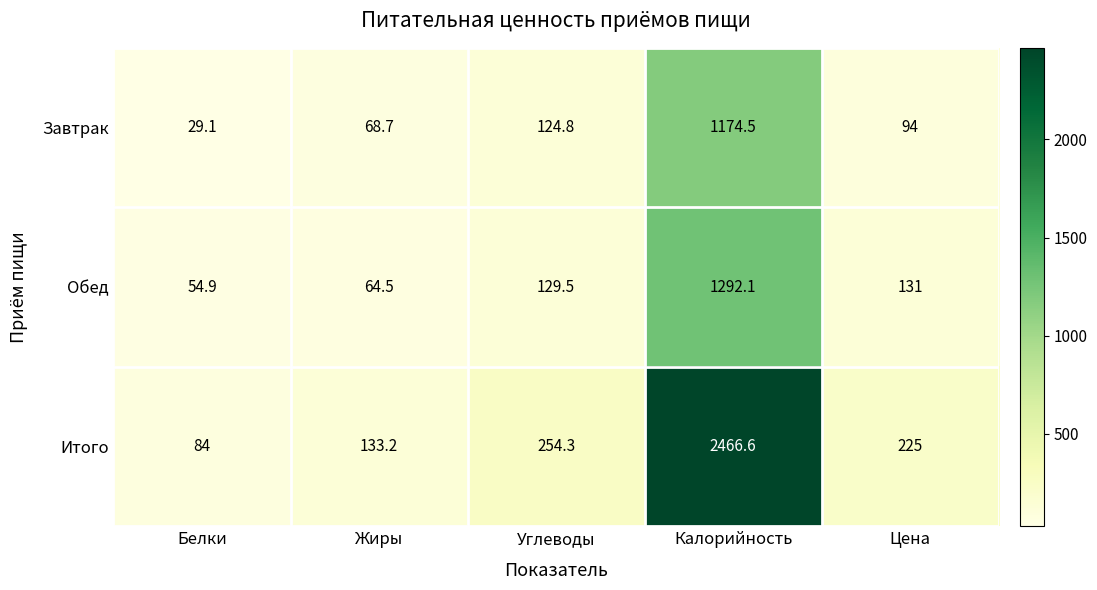

Reading left to right, what are all the values shown in this chart?

Завтрак: 29.1	68.7	124.8	1174.5	94.0
Обед: 54.9	64.5	129.5	1292.1	131.0
Итого: 84.0	133.2	254.3	2466.6	225.0